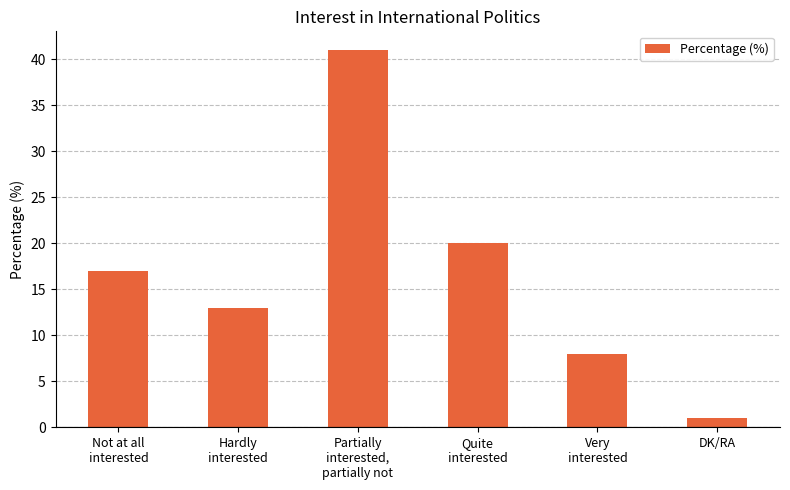

At which category does the chart reach its peak across all series?

Partially
interested,
partially not